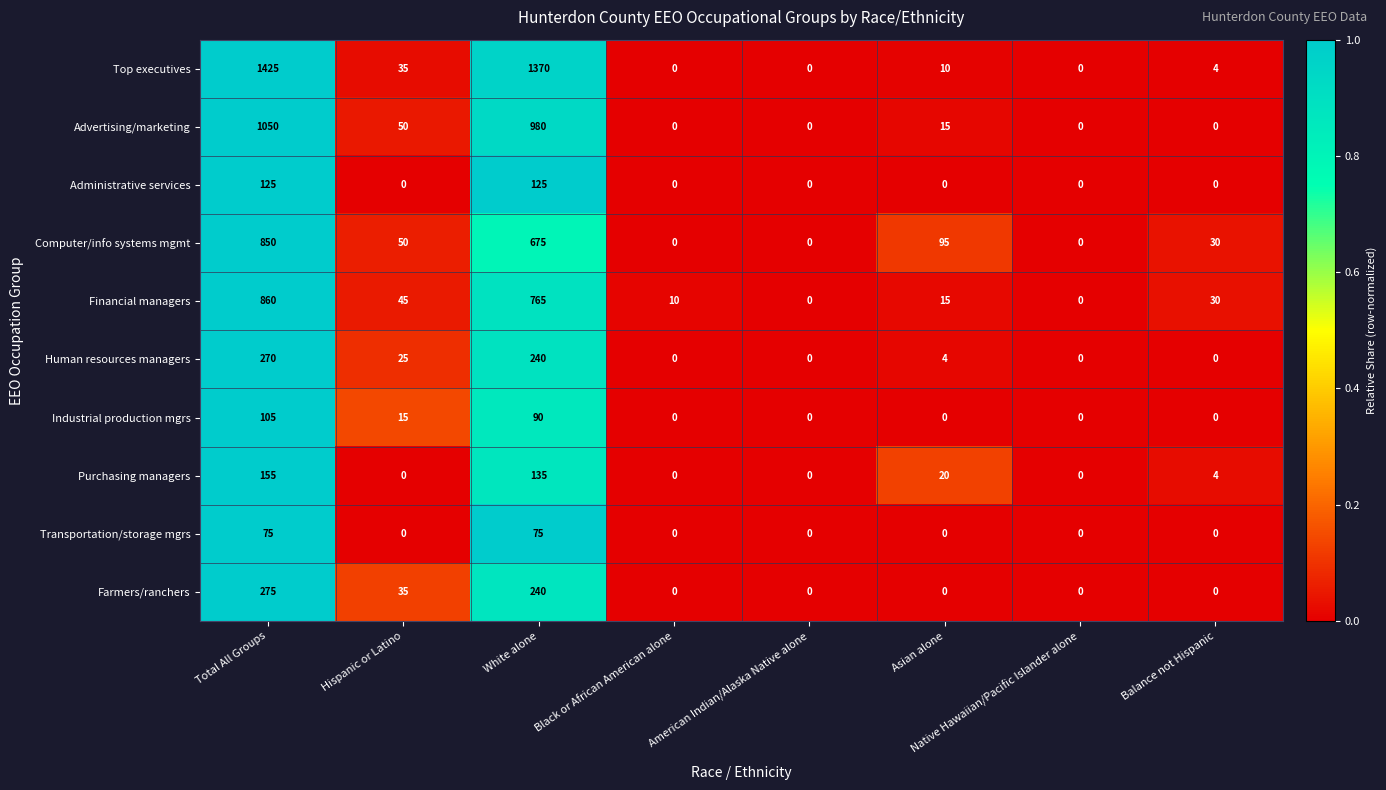

True or false: Administrative services has a value of 0 at Asian alone.

True